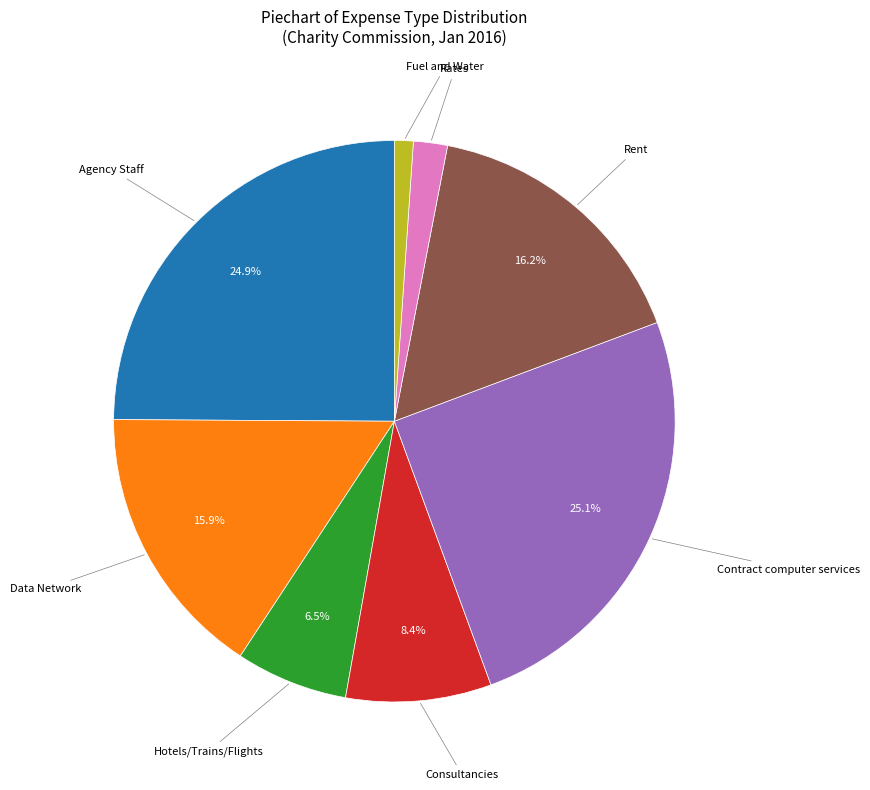

Is there a majority slice in this chart?

No